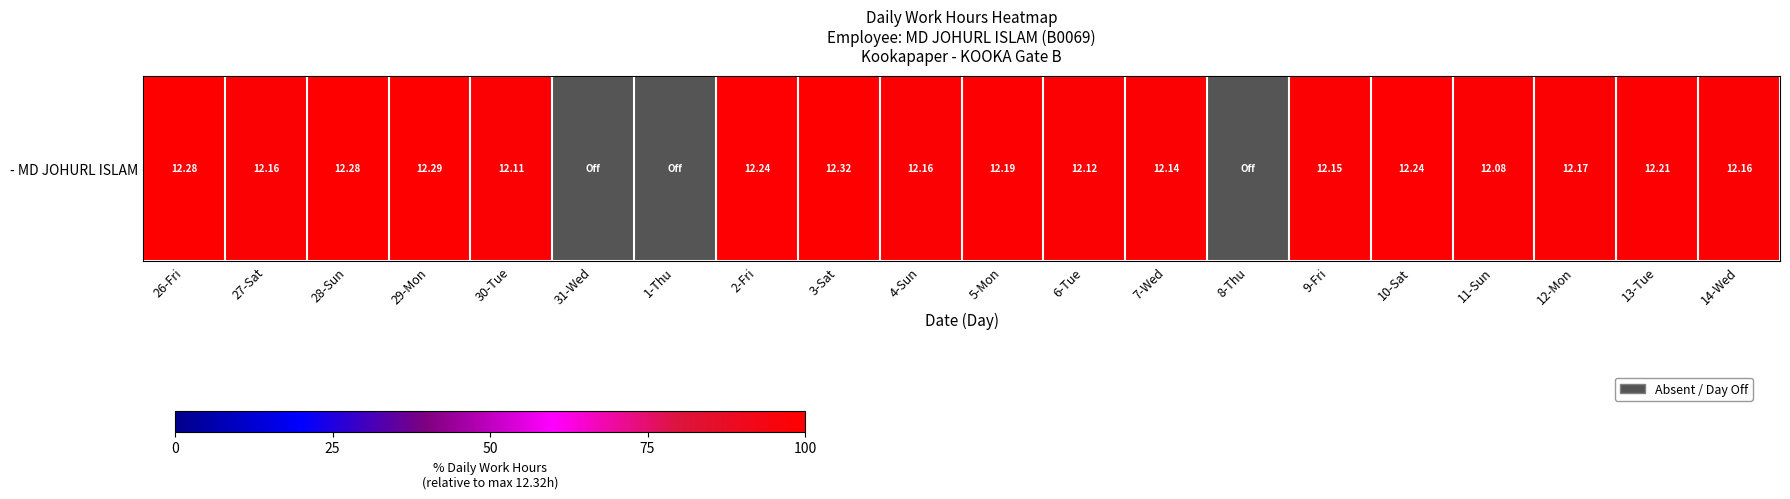

What is the minimum value shown in the chart?

98.1